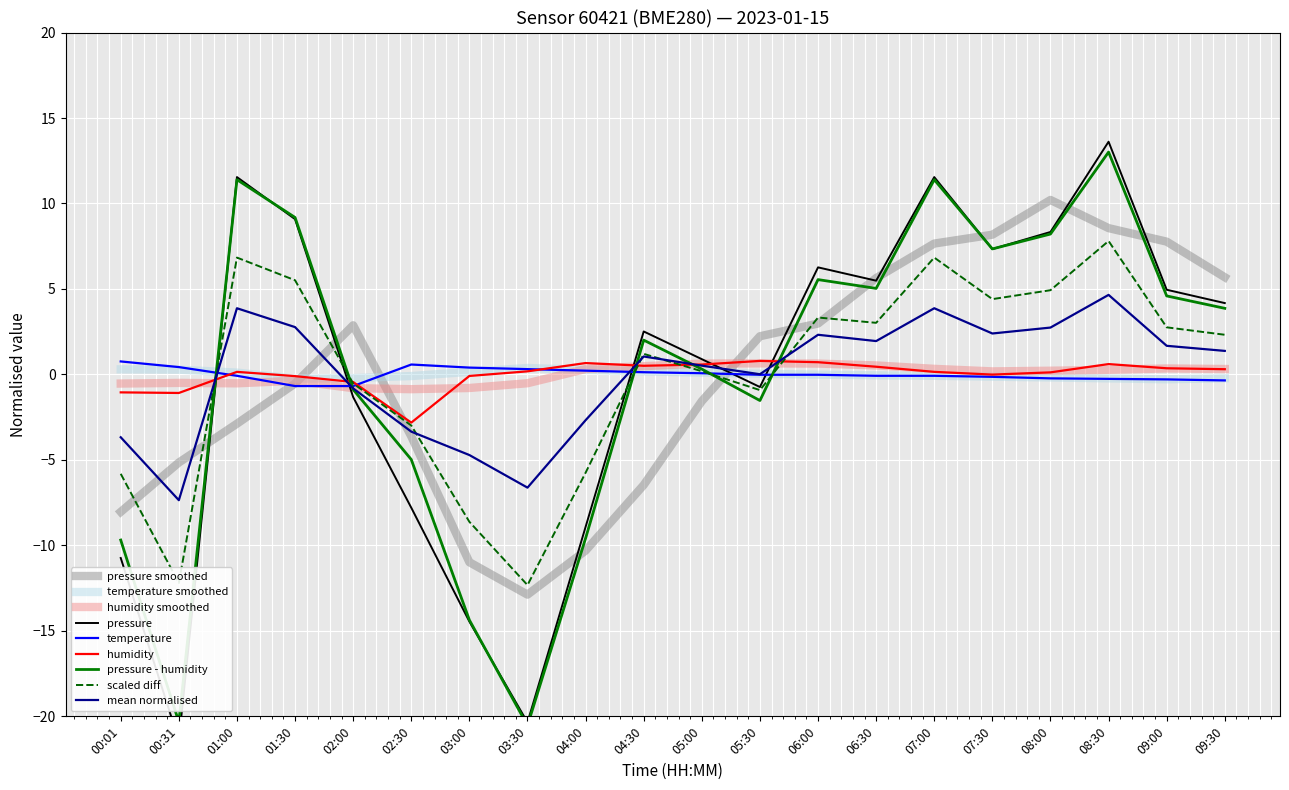

At 03:00, list the series in order from smallest to largest.

pressure, humidity, temperature